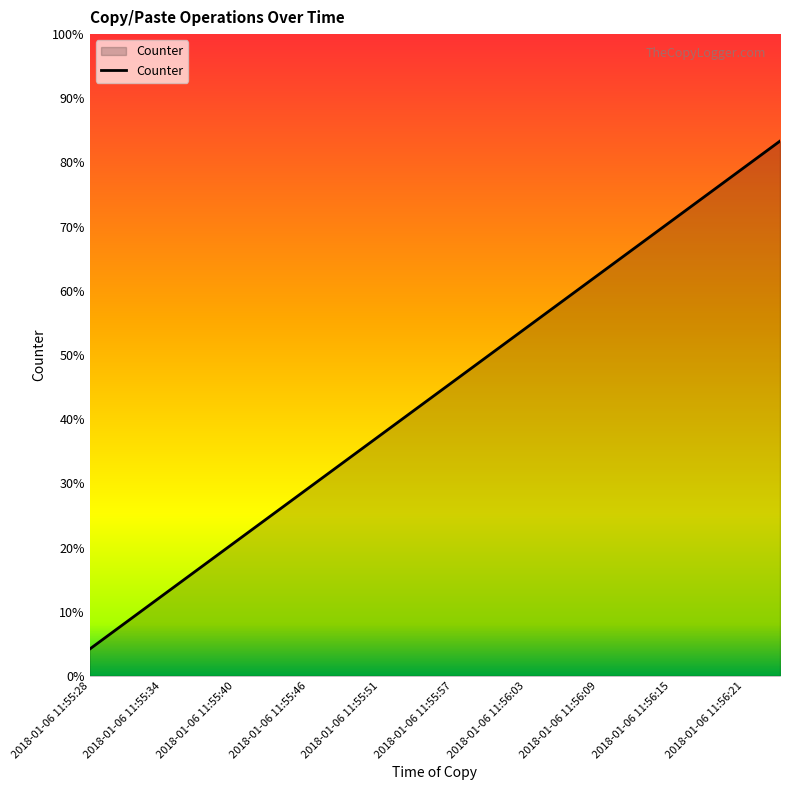

Does the chart display data point markers on the line(s)?

No